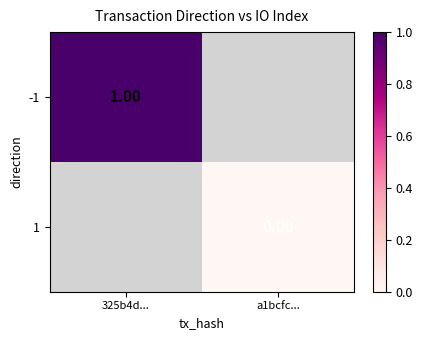

Is the value of 1 at a1bcfc... greater than the value of -1 at 325b4d...?

No